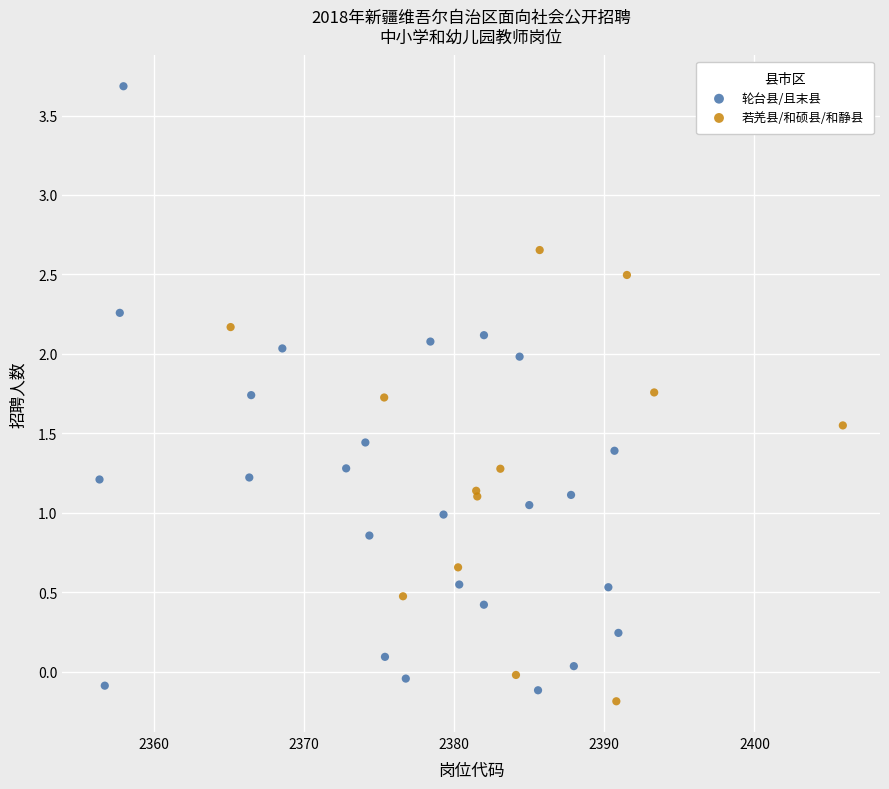

Which series contains the highest Y value?

轮台县/且末县